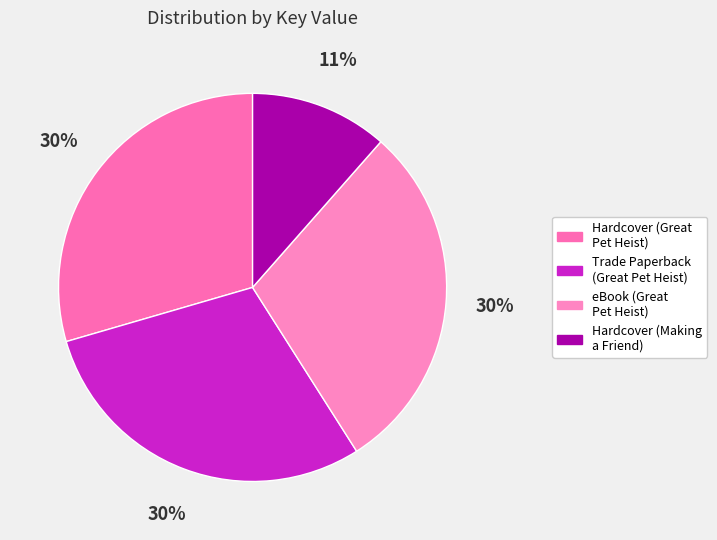

To the nearest percent, what portion does eBook (Great Pet Heist) represent?

30%